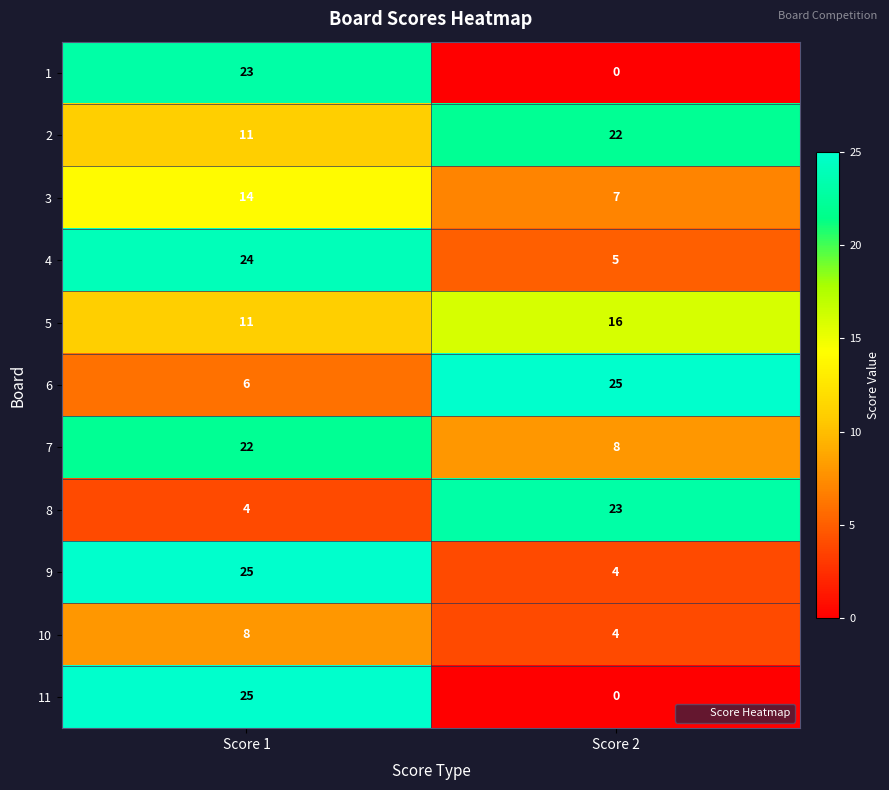

Reading left to right, transcribe all the data shown in this chart.

1: Score 1=23	Score 2=0
2: Score 1=11	Score 2=22
3: Score 1=14	Score 2=7
4: Score 1=24	Score 2=5
5: Score 1=11	Score 2=16
6: Score 1=6	Score 2=25
7: Score 1=22	Score 2=8
8: Score 1=4	Score 2=23
9: Score 1=25	Score 2=4
10: Score 1=8	Score 2=4
11: Score 1=25	Score 2=0